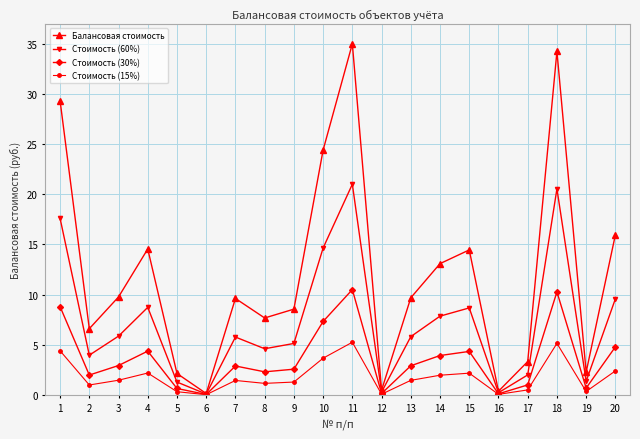

What is the value of the Стоимость (30%) point at the 13th from the left?

2.9